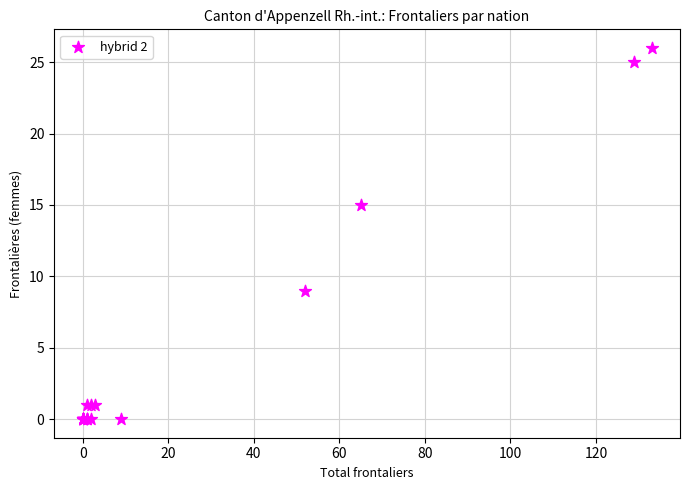

What Y value in the scatter plot is closest to 13?

15